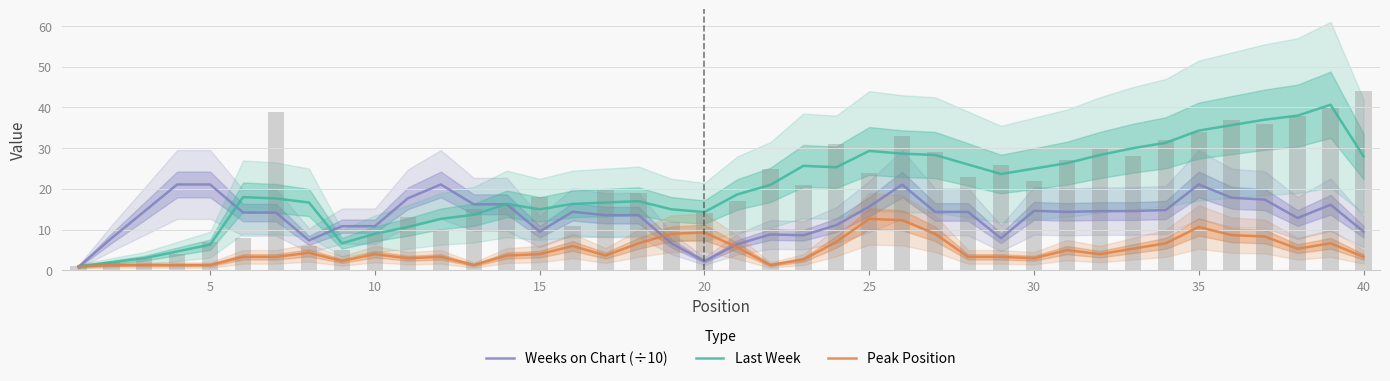

True or false: Weeks on Chart (÷10) has a value of 14.8 at 40.

False